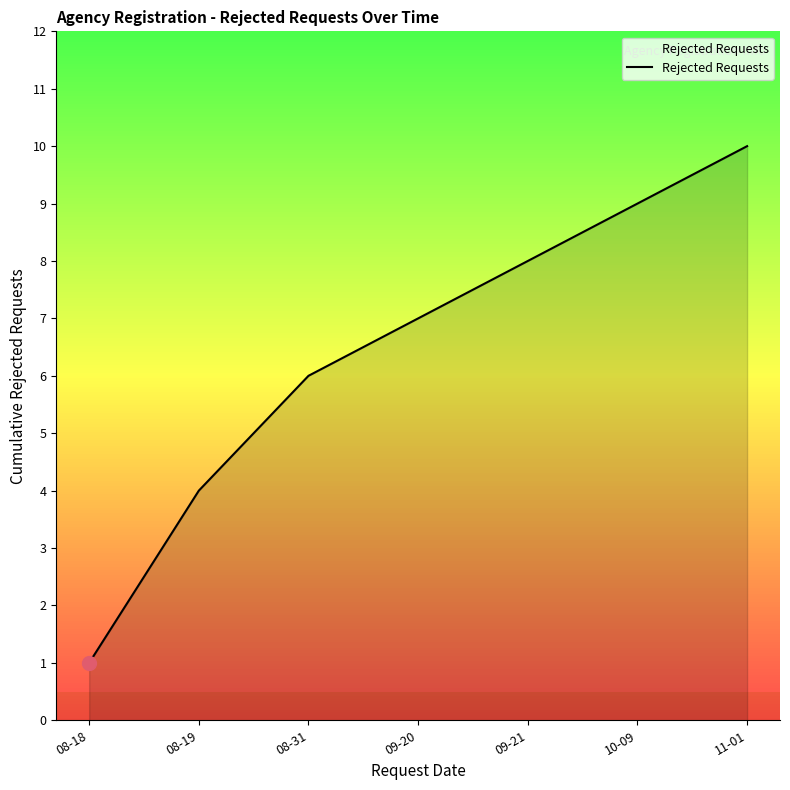

Reading right to left, list all the values displayed in this chart.

10	9	8	7	6	4	1